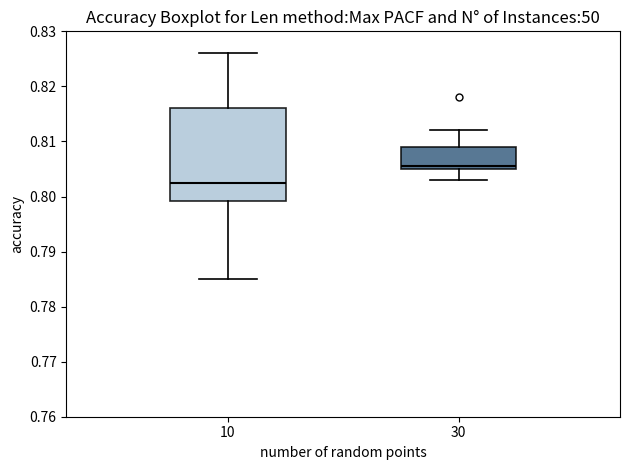

Where is the upper edge of the box at x = 10 on the y-axis? The values are not printed on the chart, so give them approximately, as read against the axis.

0.816